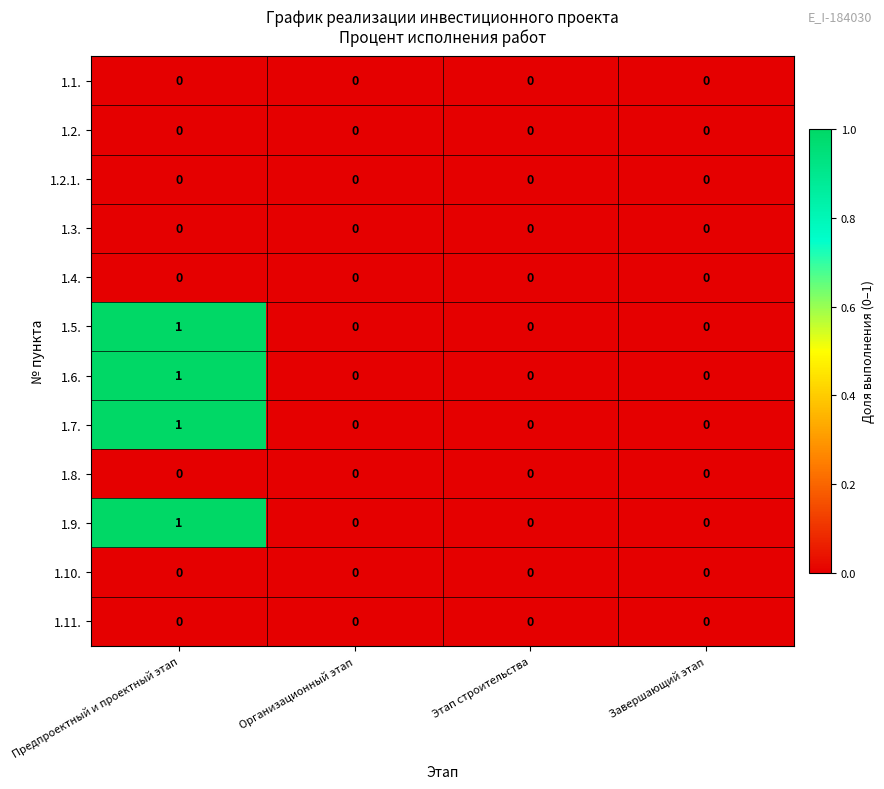

At which category is the sum across all series the highest?

Предпроектный и проектный этап